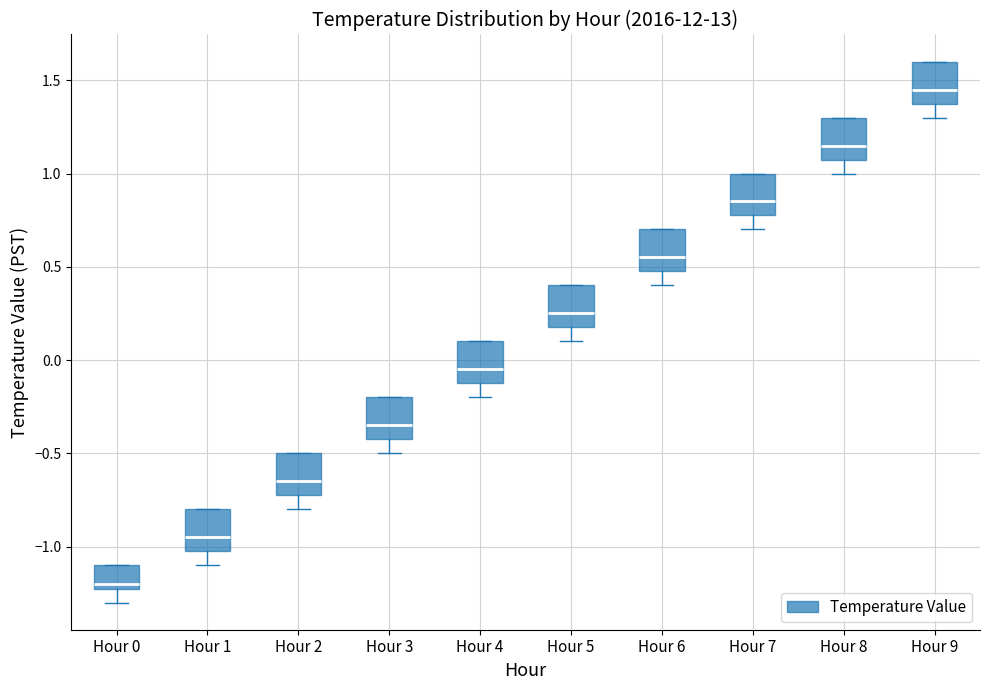

Reading left to right, transcribe this box plot: for each box, give where its median line is, the range the box spans, and where its two whiskers end, as read against the y-axis. The values are not printed on the chart, so give them approximately, as read against the axis.

Hour 0: median -1.20 (just above the box's lower edge), box -1.20 to -1.10, whiskers -1.30 to -1.10
Hour 1: median -0.95, box -1.00 to -0.80, whiskers -1.10 to -0.80
Hour 2: median -0.65, box -0.70 to -0.50, whiskers -0.80 to -0.50
Hour 3: median -0.35, box -0.40 to -0.20, whiskers -0.50 to -0.20
Hour 4: median -0.05, box -0.10 to 0.10, whiskers -0.20 to 0.10
Hour 5: median 0.25, box 0.20 to 0.40, whiskers 0.10 to 0.40
Hour 6: median 0.55, box 0.50 to 0.70, whiskers 0.40 to 0.70
Hour 7: median 0.85, box 0.80 to 1.00, whiskers 0.70 to 1.00
Hour 8: median 1.15, box 1.10 to 1.30, whiskers 1.00 to 1.30
Hour 9: median 1.45, box 1.40 to 1.60, whiskers 1.30 to 1.60